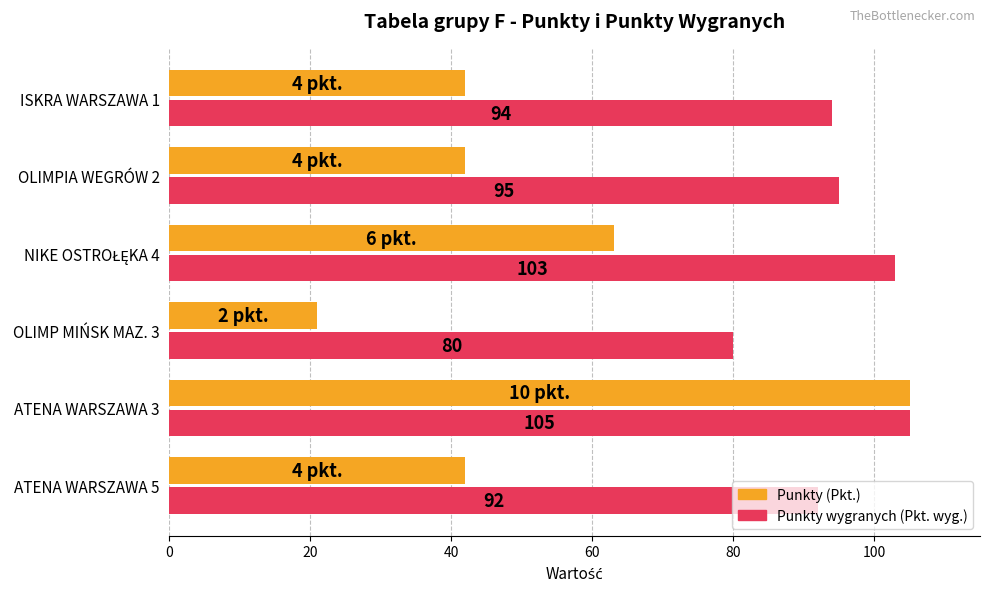

What is the difference between the highest and lowest values at ISKRA WARSZAWA 1?

52